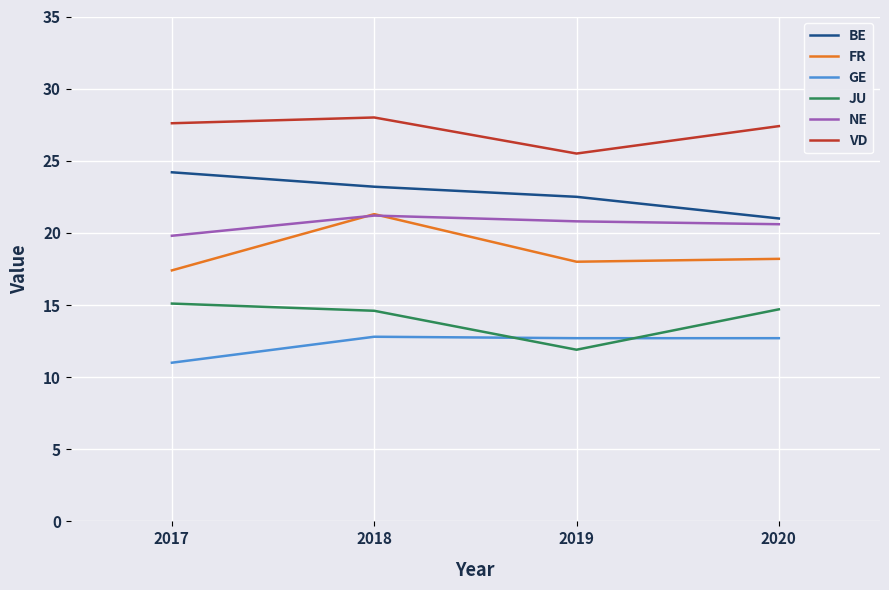

At which category does the chart reach its minimum across all series?

2017